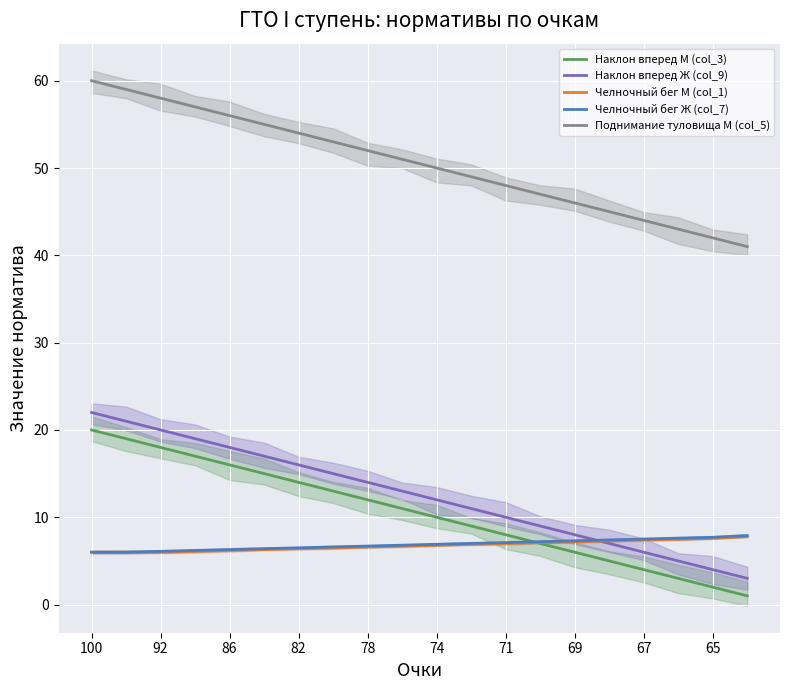

True or false: Поднимание туловища М (col_5) and Челночный бег Ж (col_7) intersect in this chart.

False